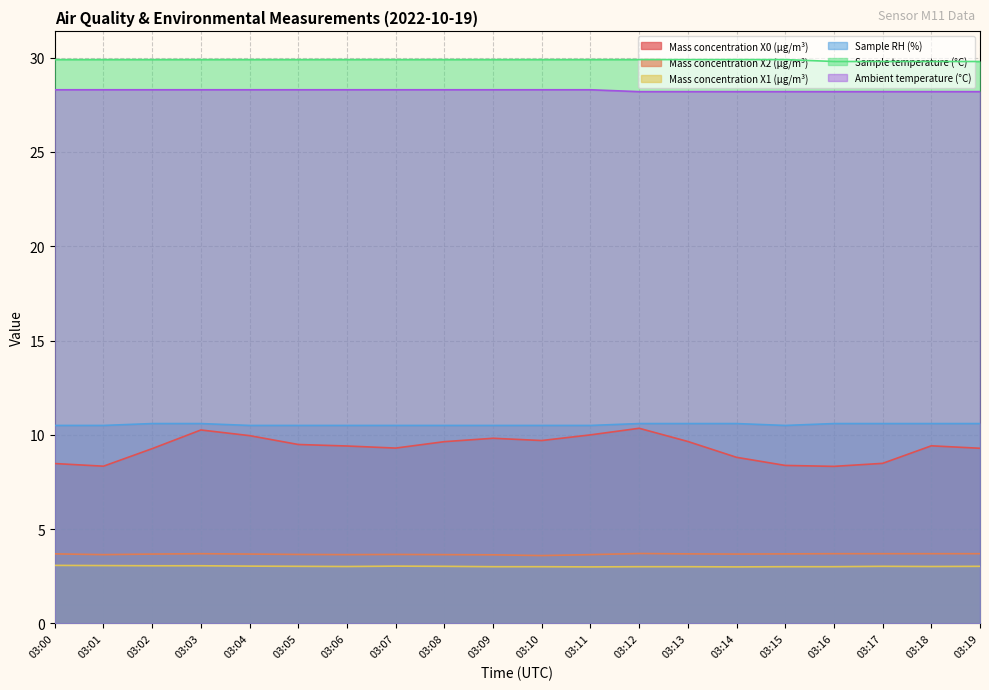

What is the value of the Mass concentration X0 (μg/m³) point at the 11th from the left?

9.7